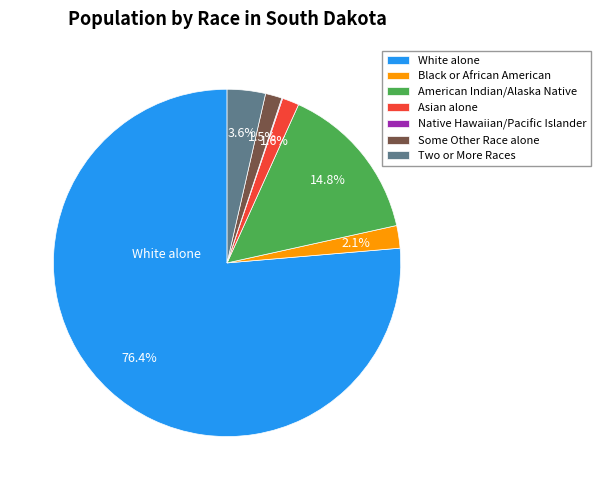

Which category accounts for the majority?

White alone